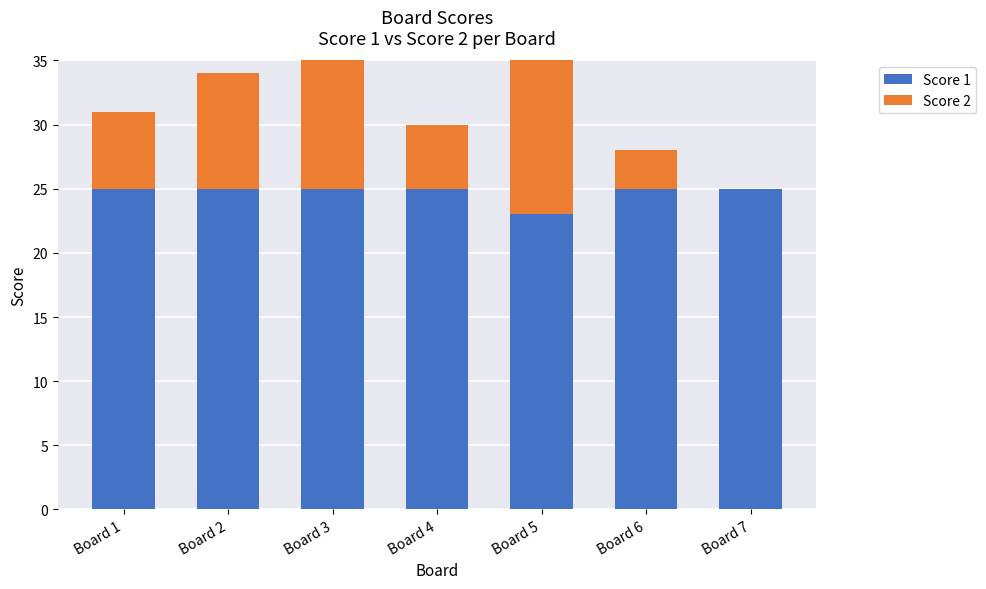

What is the spread (max minus min) of values at Board 7?

25